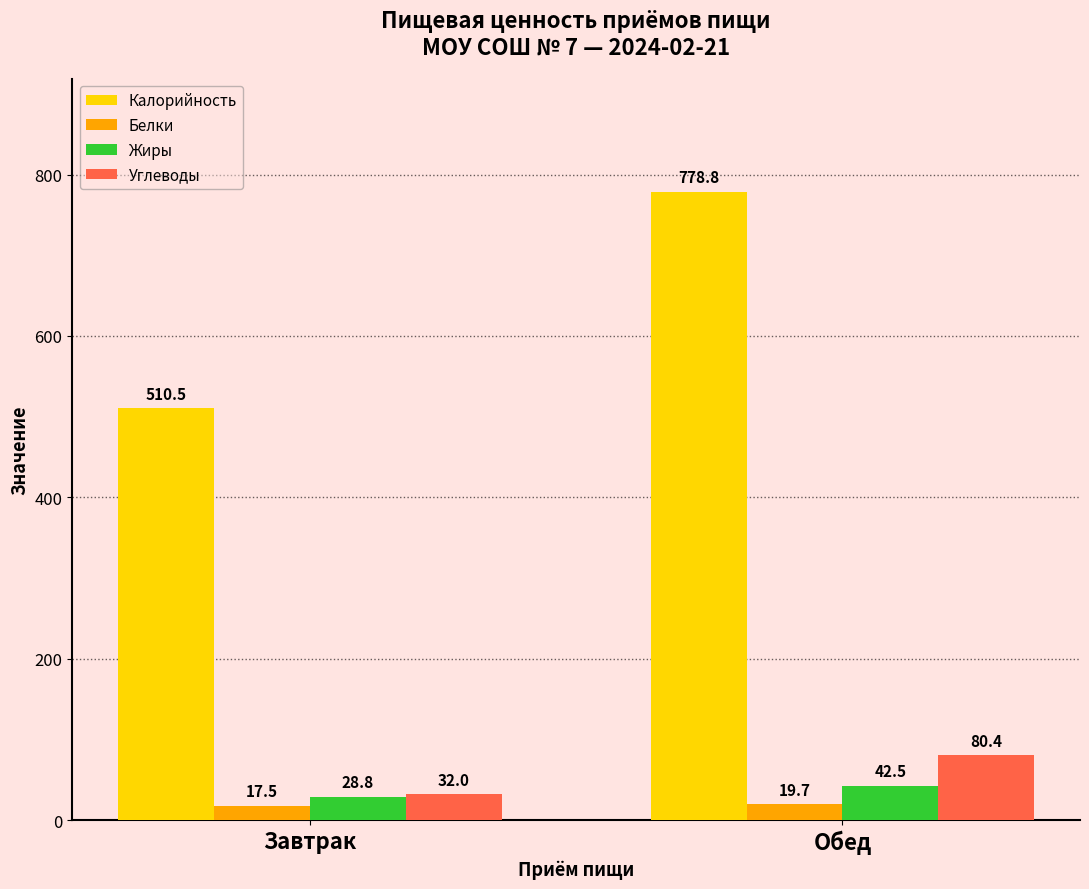

The value of Углеводы at Завтрак is 32.0. True or false?

True